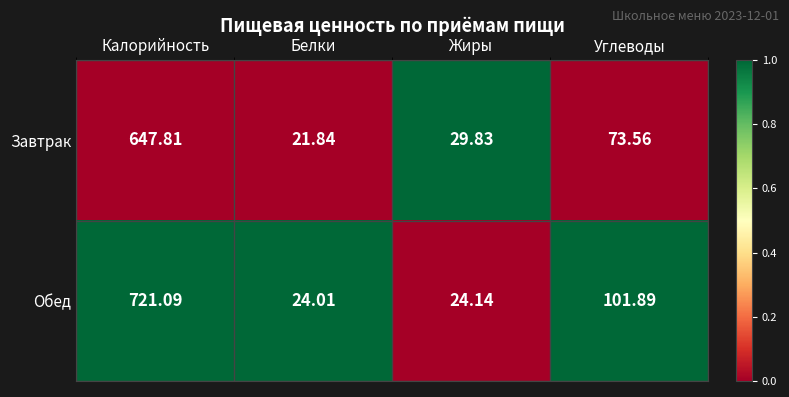

Which category has the highest value in the Обед series?

Калорийность